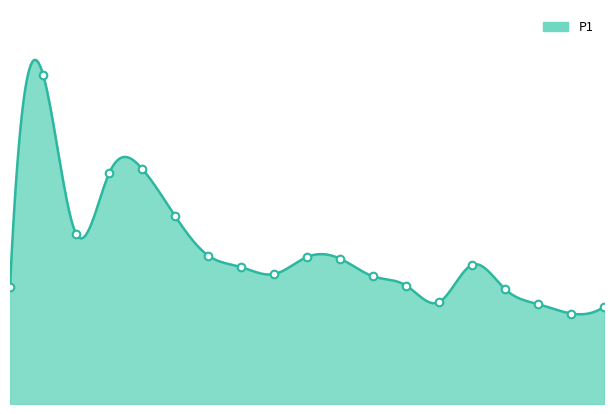

What is the ratio of the value at 00:00 to the value at 20:00?

1.0